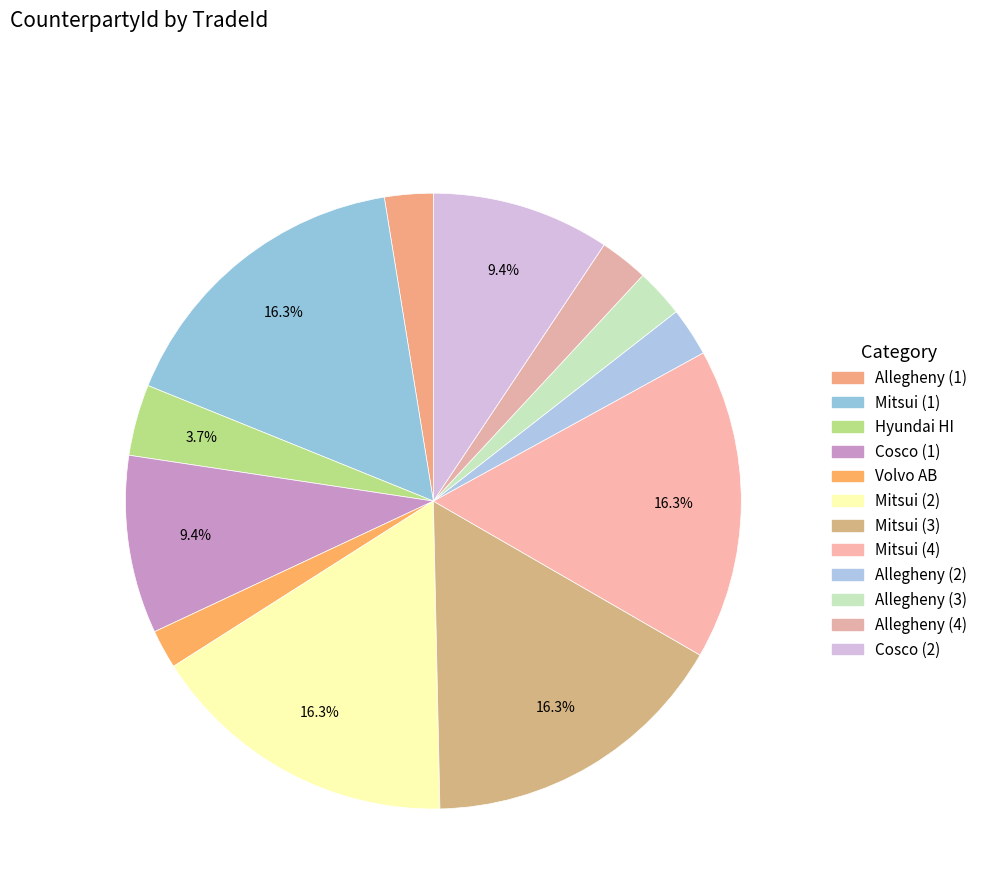

How many slices are in this pie chart?

12